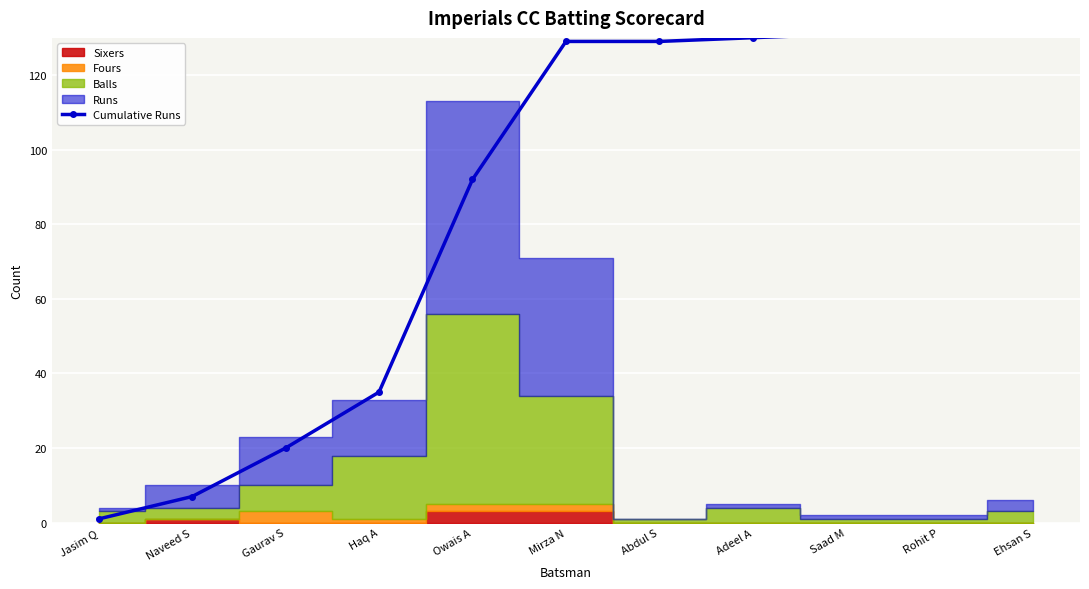

What is the difference between the maximum and minimum values?

134